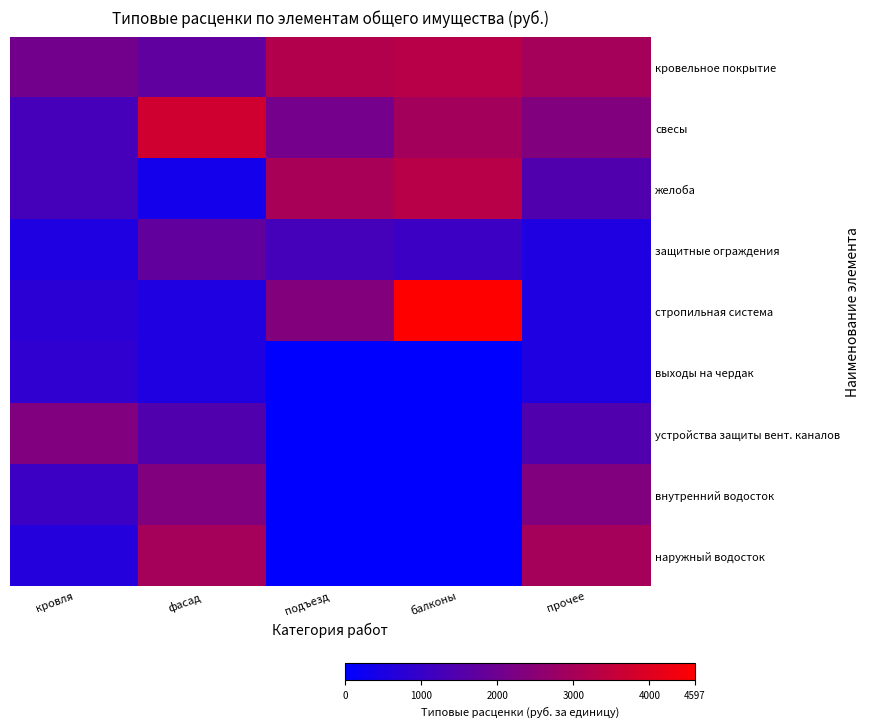

Reading left to right, list all the values displayed in this chart.

кровельное покрытие: кровля=2062.8	фасад=1727.4	подъезд=3224.1	балконы=3298.8	прочее=2971.8
свесы: кровля=1269.7	фасад=3735.1	подъезд=2083.7	балконы=2931.9	прочее=2331.0
желоба: кровля=1256.0	фасад=374.2	подъезд=3024.4	балконы=3298.8	прочее=1455.0
защитные ограждения: кровля=542.3	фасад=1763.2	подъезд=1239.8	балконы=1062.1	прочее=541.4
стропильная система: кровля=778.8	фасад=552.6	подъезд=2359.2	балконы=4597.9	прочее=552.6
выходы на чердак: кровля=848.8	фасад=541.4	подъезд=0.0	балконы=0.0	прочее=541.4
устройства защиты вент. каналов: кровля=2313.3	фасад=1455.0	подъезд=0.0	балконы=0.0	прочее=1455.0
внутренний водосток: кровля=1072.5	фасад=2331.0	подъезд=0.0	балконы=0.0	прочее=2331.0
наружный водосток: кровля=644.9	фасад=2971.8	подъезд=0.0	балконы=0.0	прочее=2971.8